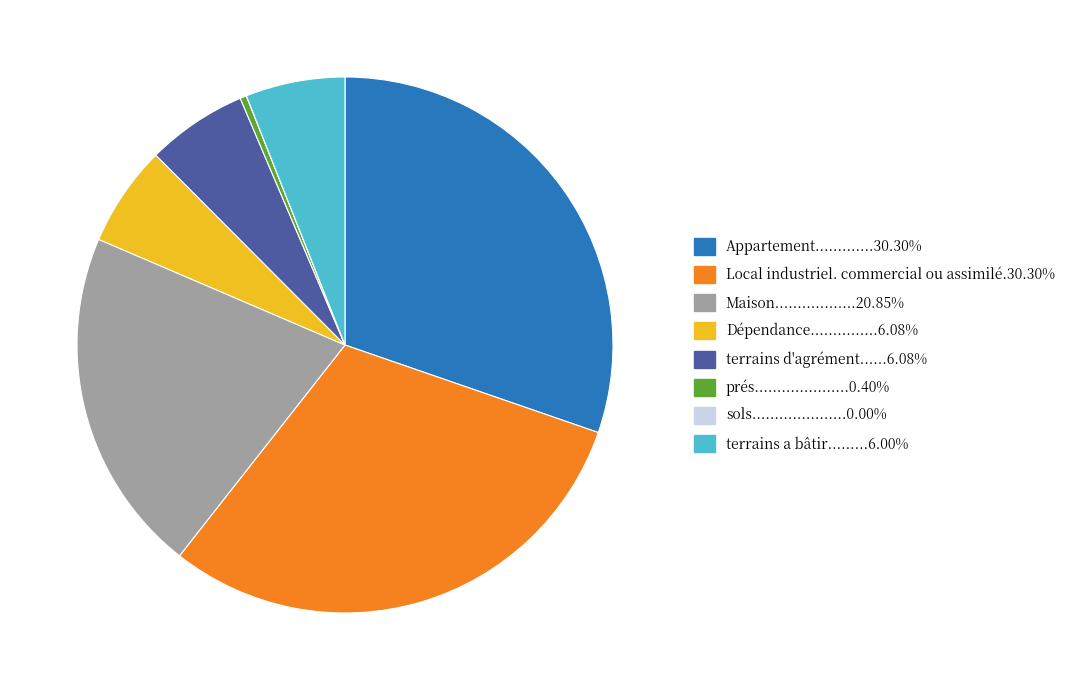

Is there any slice that represents more than half of the pie?

No